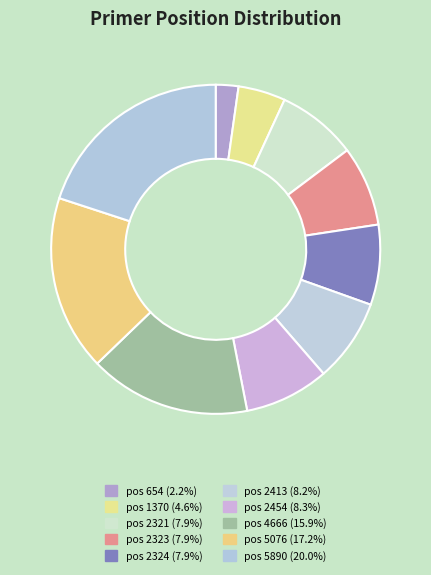

Is there a majority slice in this chart?

No